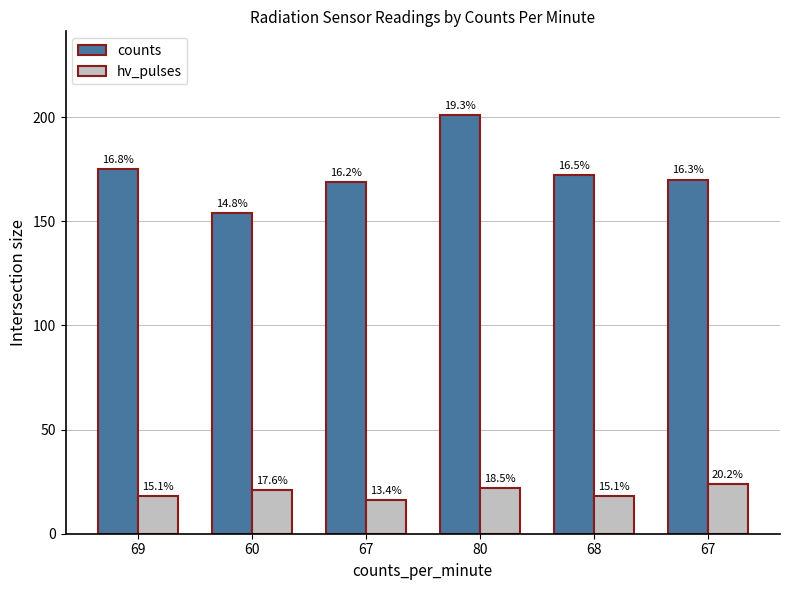

How many bars are there in each group?

2